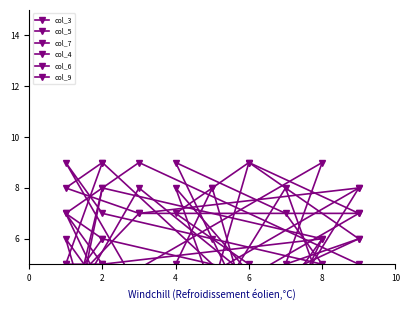

Rank the series by their maximum value, from lowest to highest.

col_3, col_5, col_7, col_4, col_6, col_9